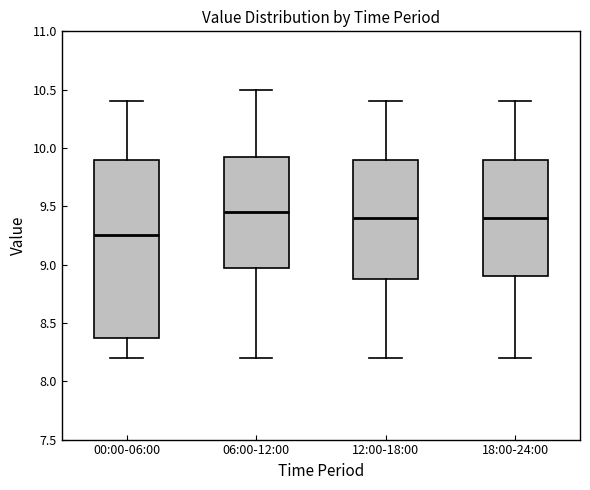

Which box's median line is the lowest?

00:00-06:00